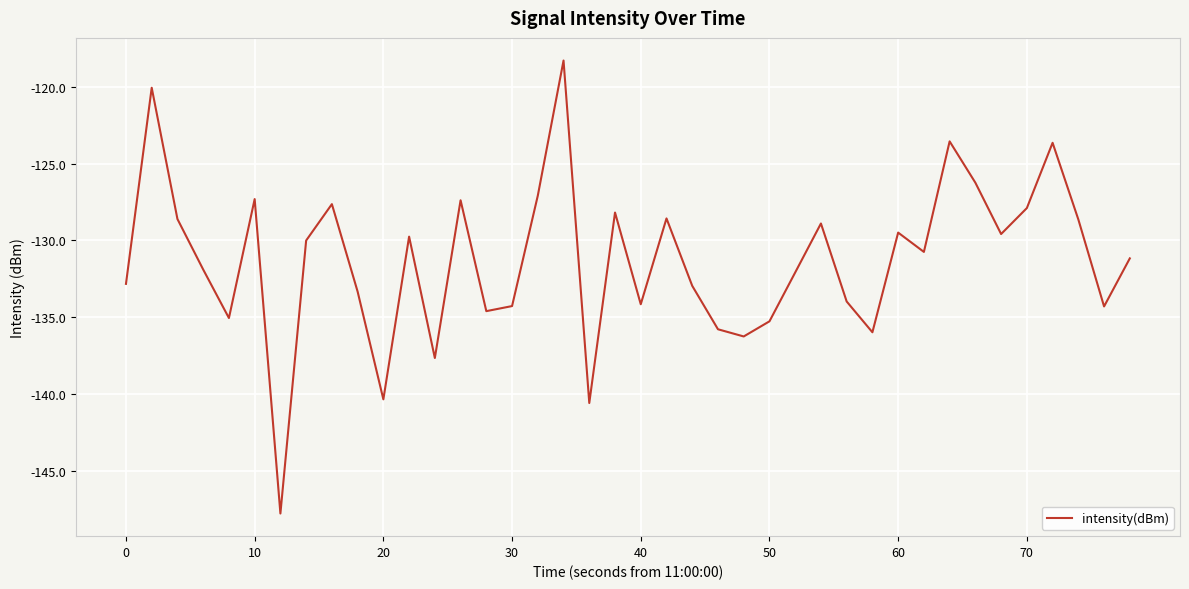

What is the difference between the maximum and minimum values?

29.5